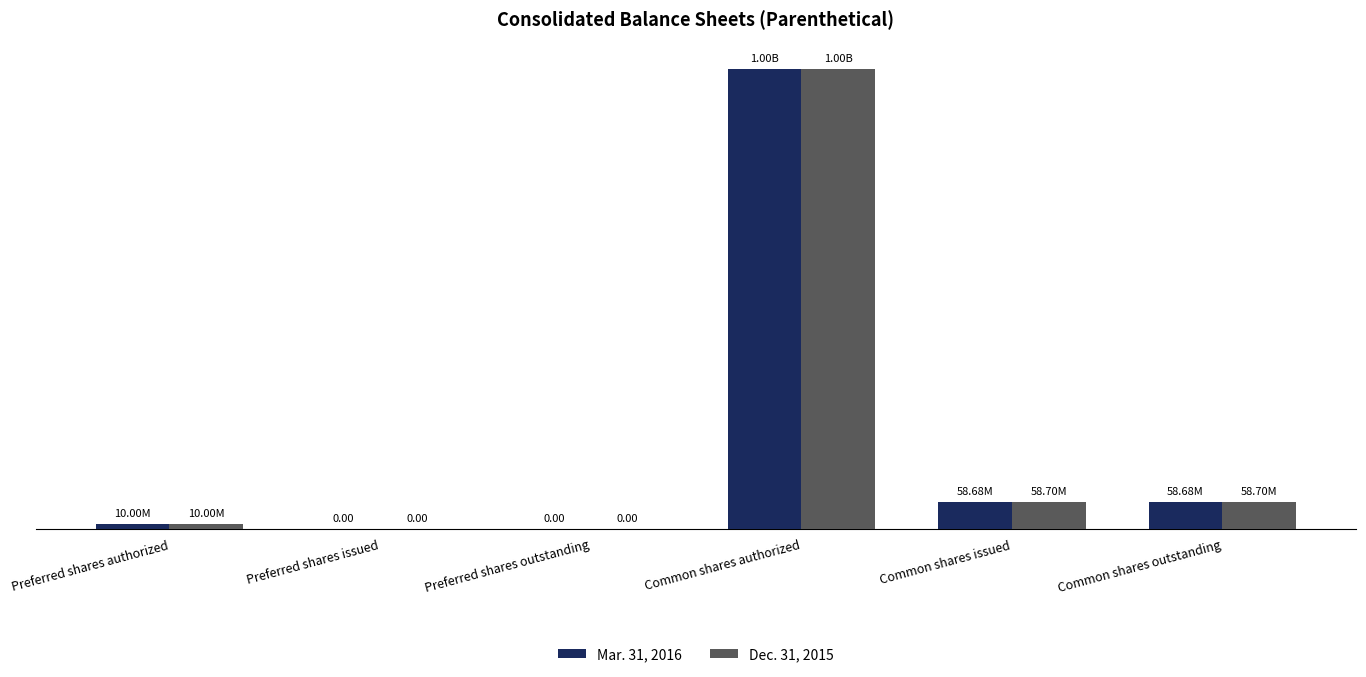

List the labels in order of Dec. 31, 2015 value, smallest first.

Preferred shares issued, Preferred shares outstanding, Preferred shares authorized, Common shares issued, Common shares outstanding, Common shares authorized